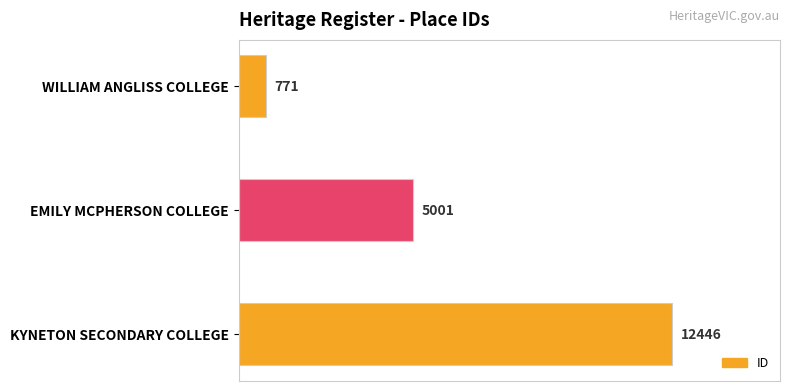

Are the bars horizontal?

Yes